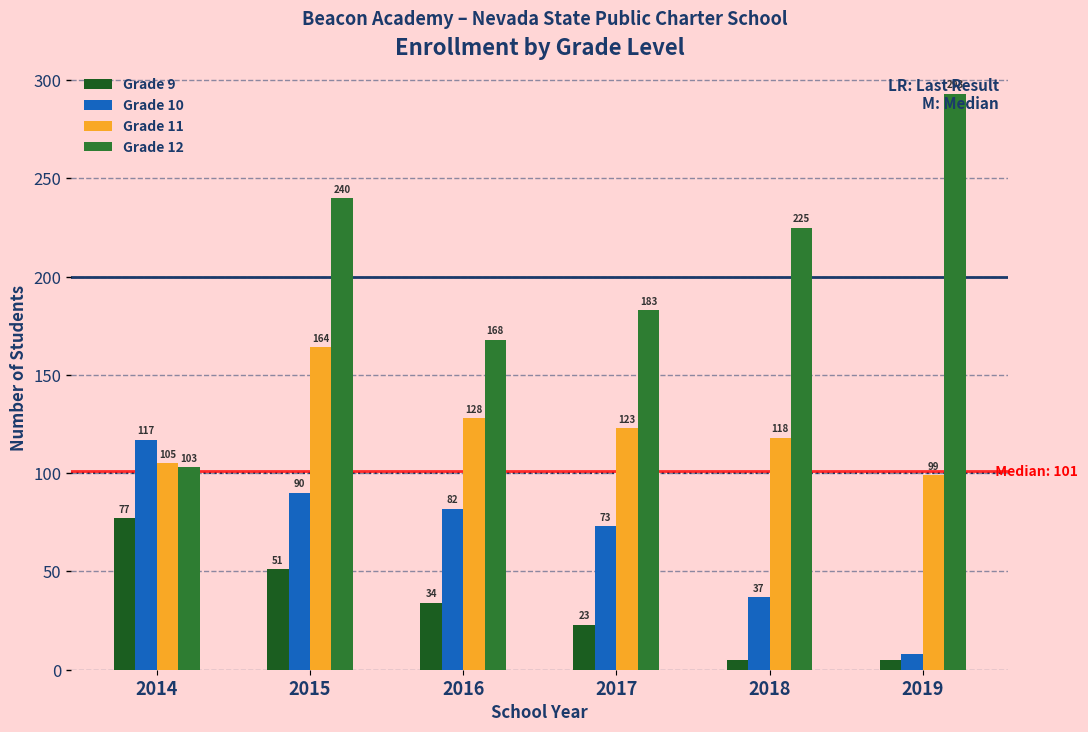

Where does the Grade 10 series first go above 82?

2014